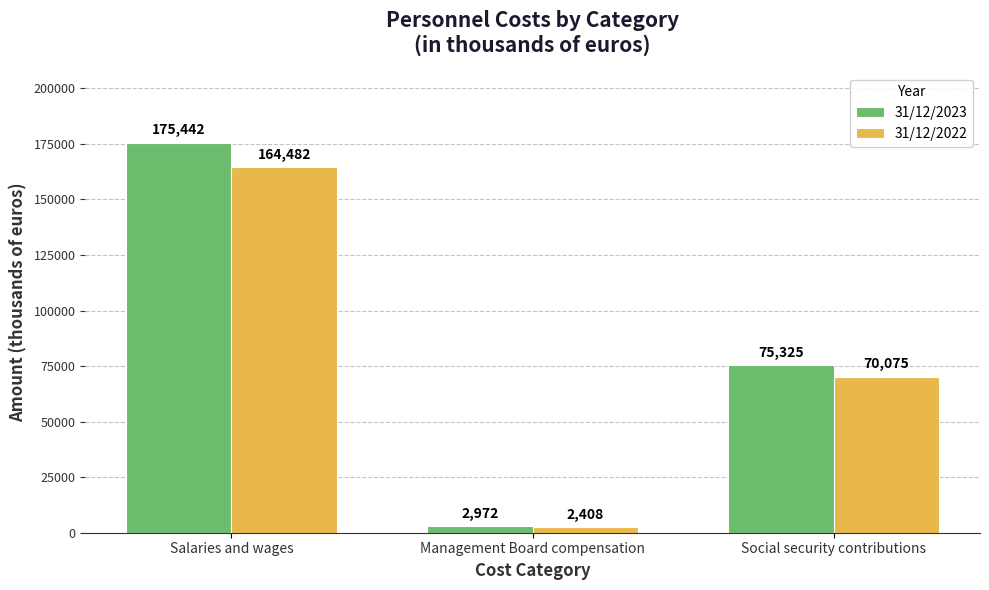

What are all the series names shown in the legend?

31/12/2023, 31/12/2022